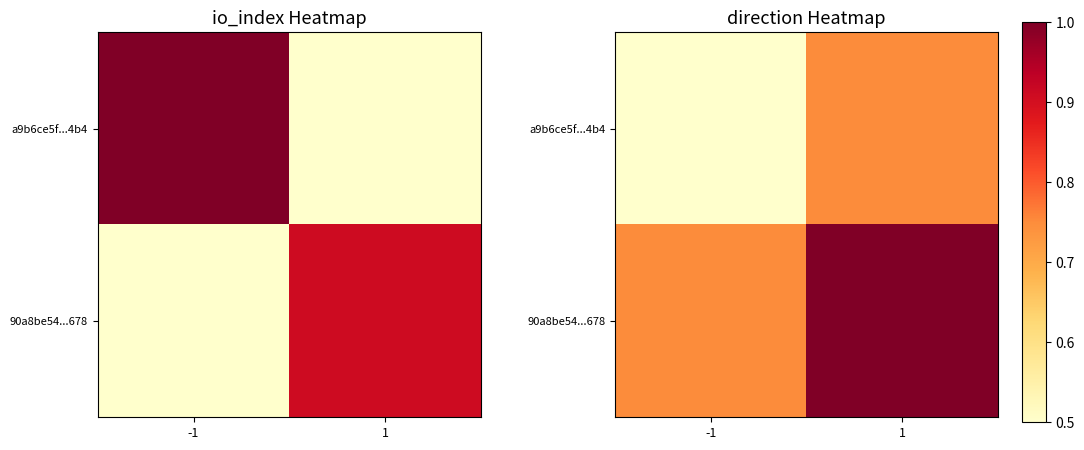

True or false: a9b6ce5f...4b4 has a value of 0.1 at -1.

False